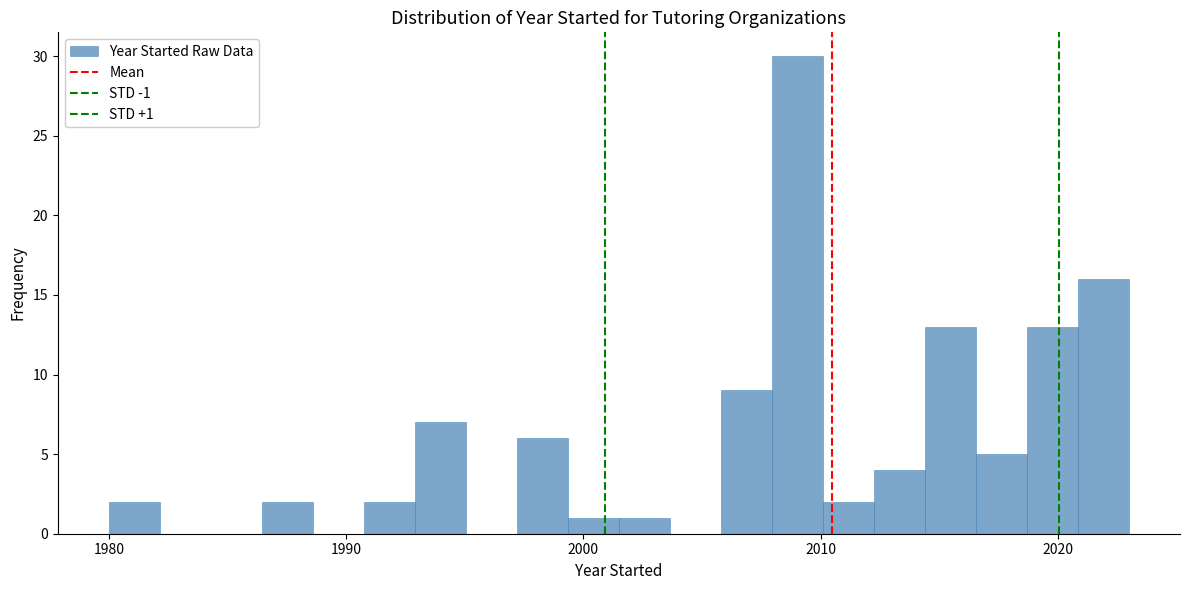

Read against the x-axis, roughly where is the centre of the tallest bar?

2009